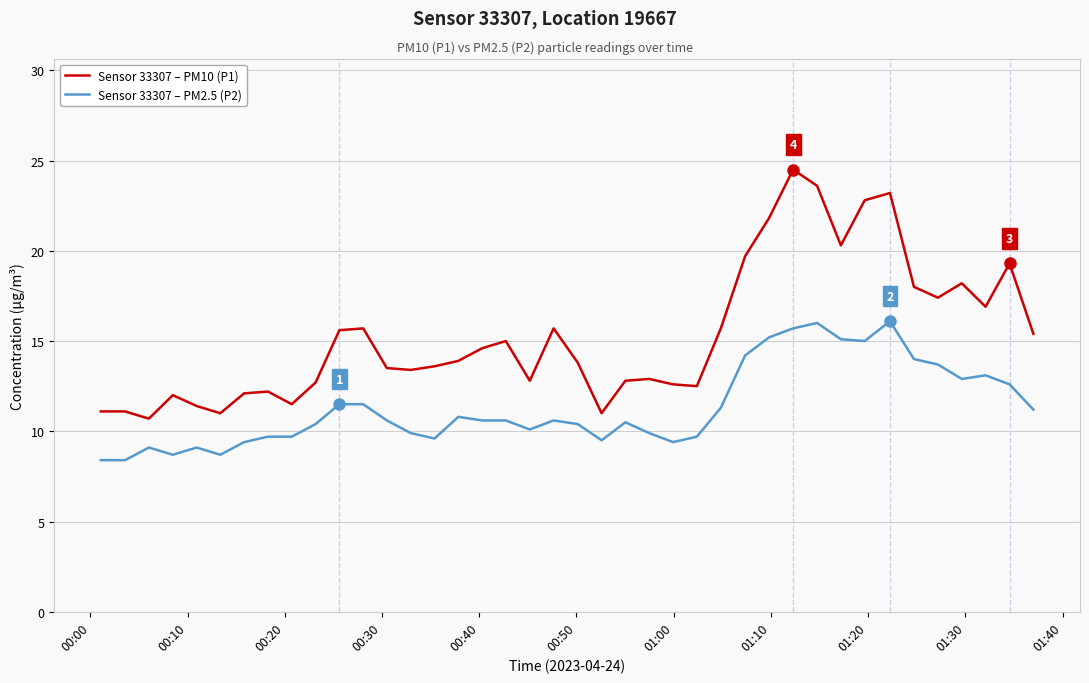

True or false: Sensor 33307 – PM2.5 (P2) and Sensor 33307 – PM10 (P1) intersect in this chart.

False